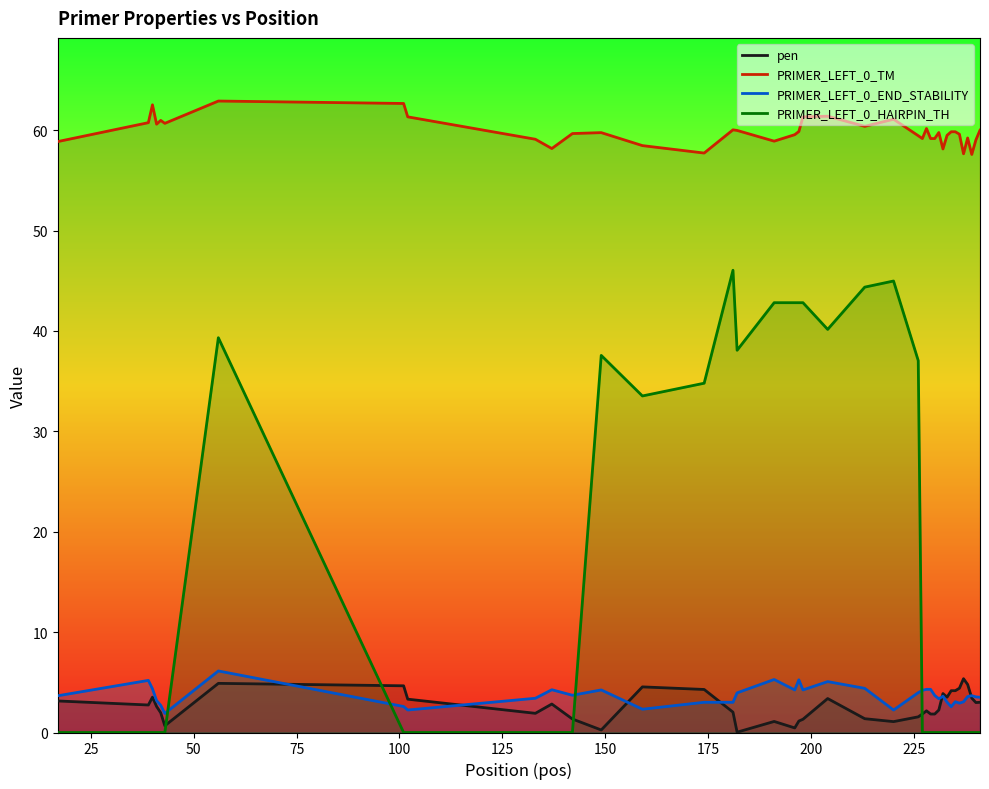

What is the greatest value displayed?

62.9